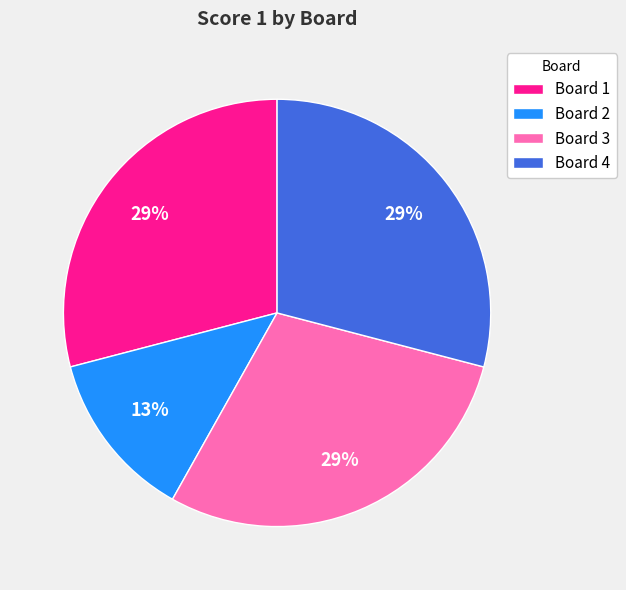

How many slices are in this pie chart?

4